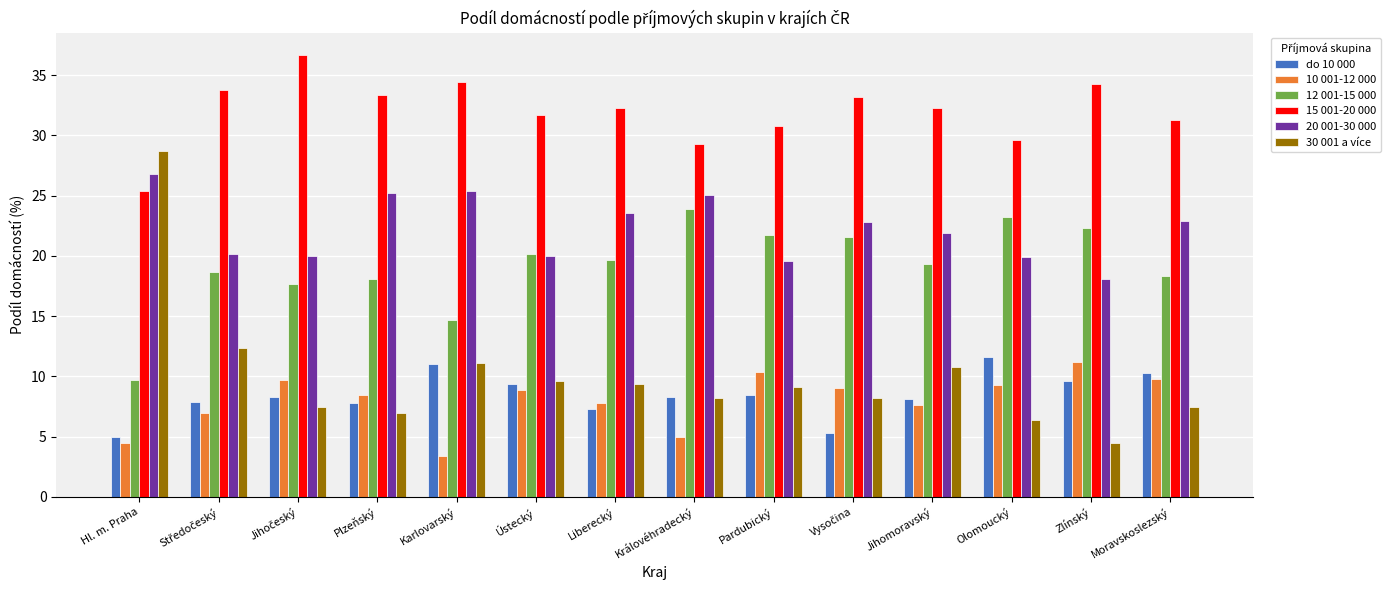

What is the difference between the 15 001-20 000 values at Jihomoravský and Plzeňský?

1.1